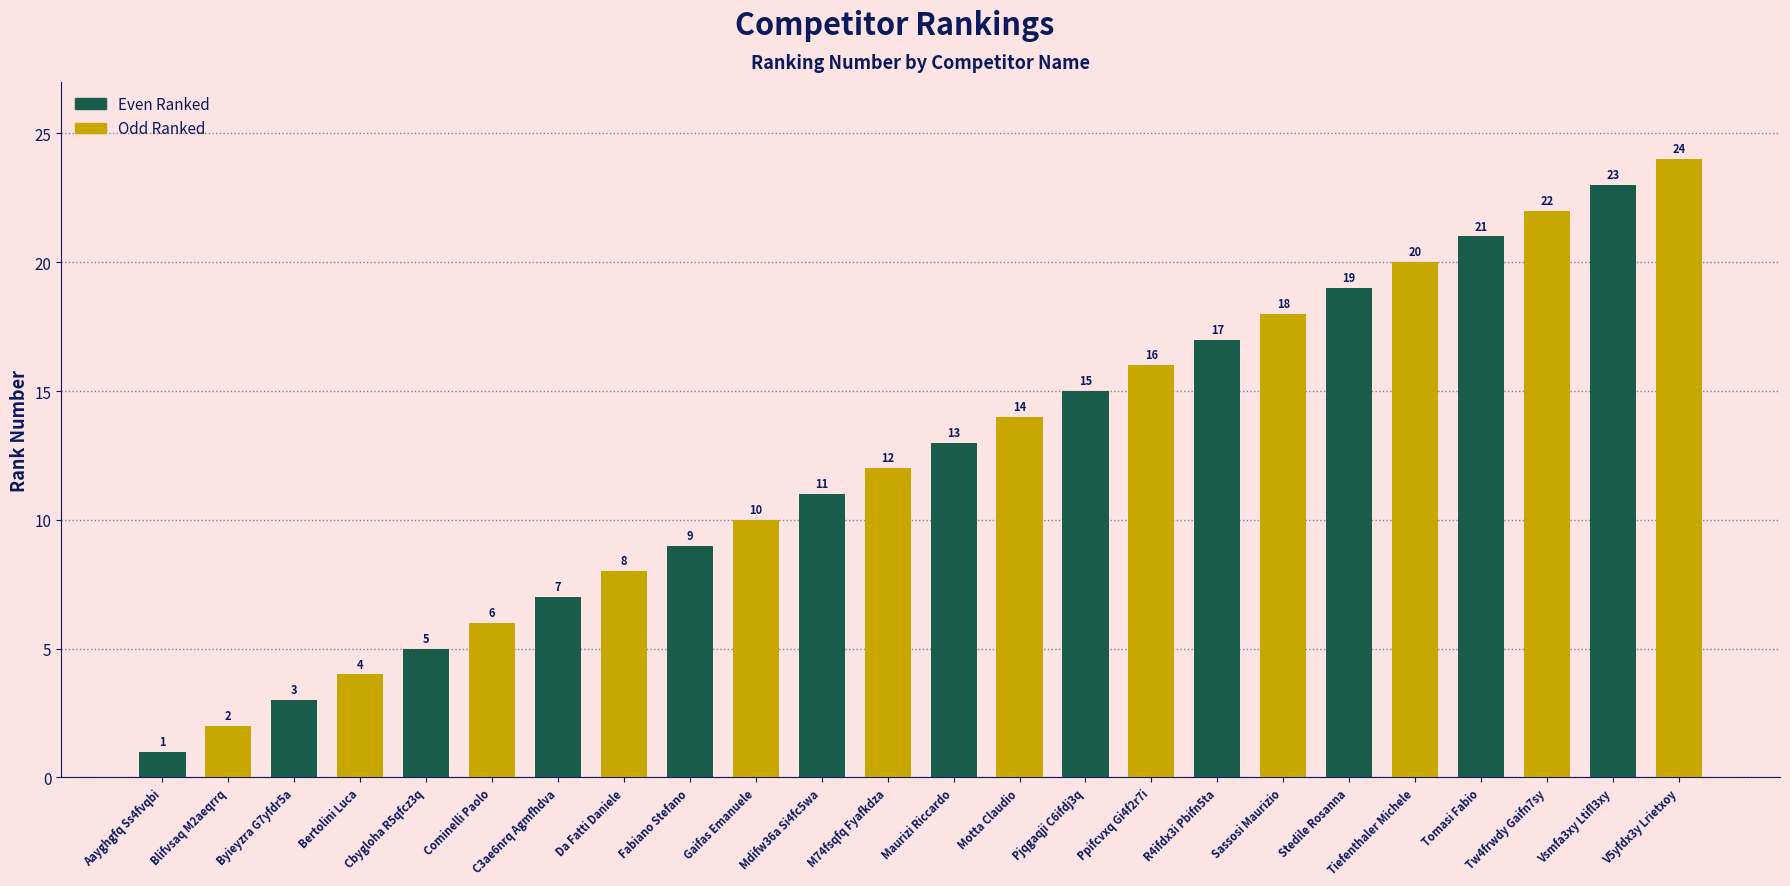

What is the value of the Odd Ranked bar at the 8th from the left?

16